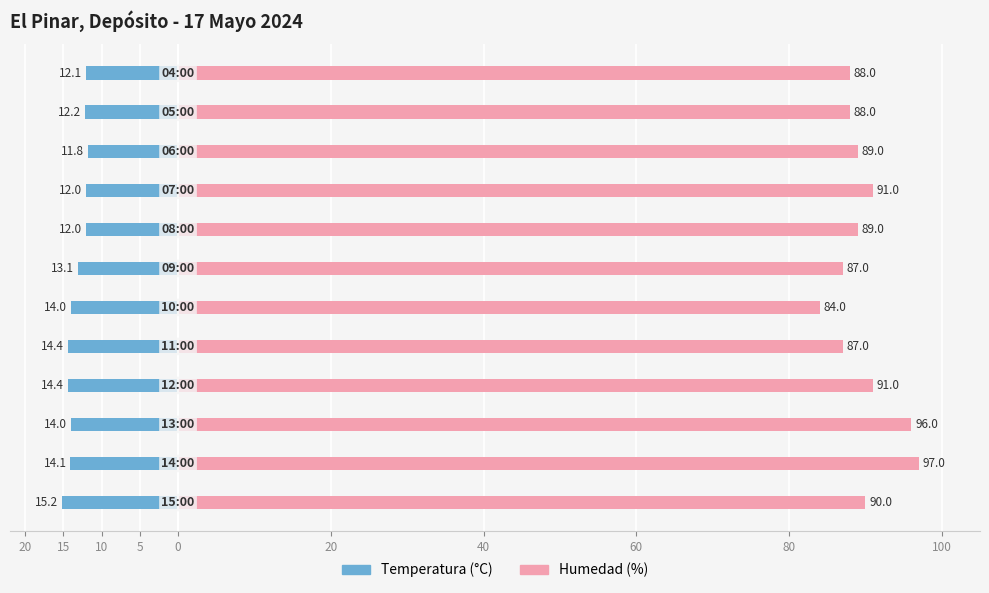

What are all the series names shown in the legend?

Temperatura (°C), Humedad (%)